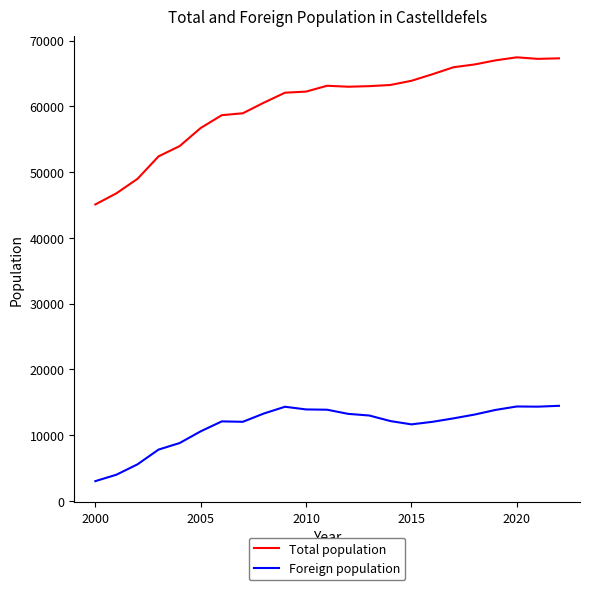

What is the total value across all series at 2010?

76174